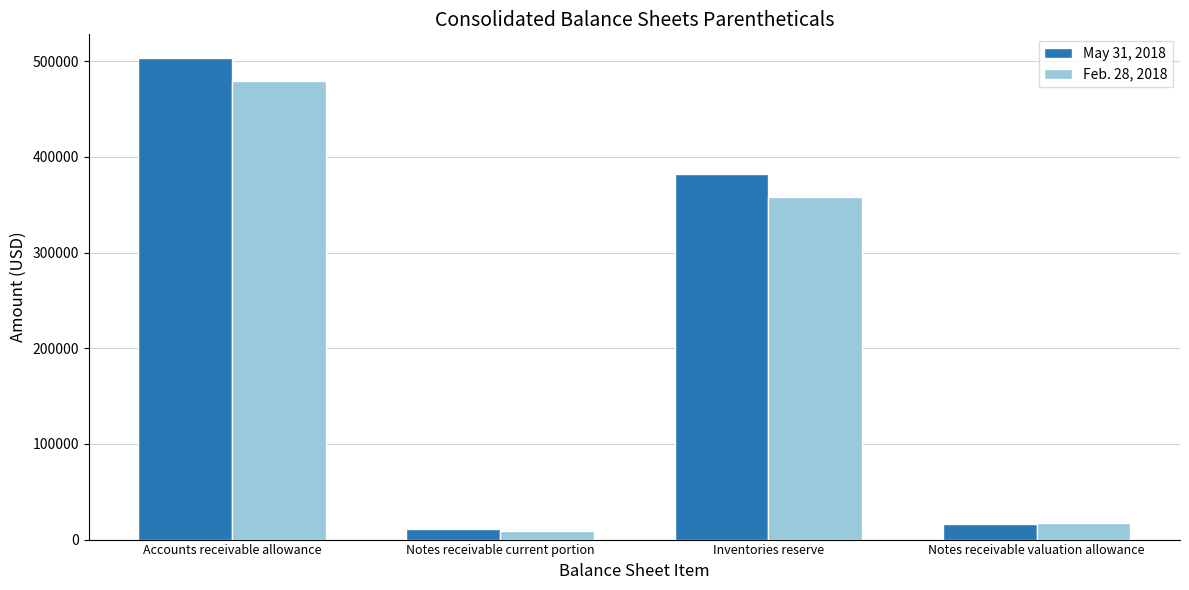

What is the average value of the May 31, 2018 series?

227778